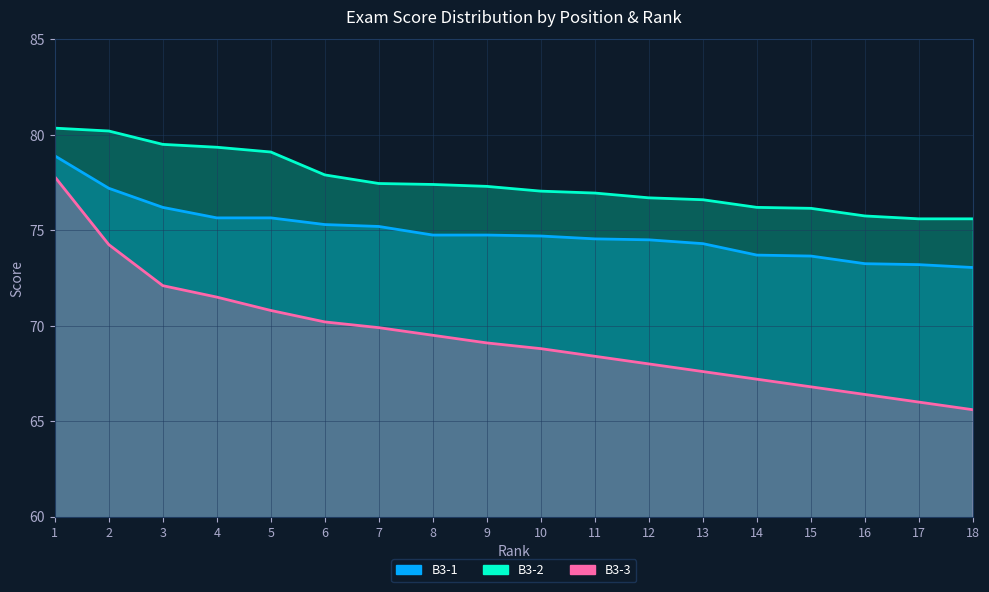

What is the total value across all series at 15?

216.6